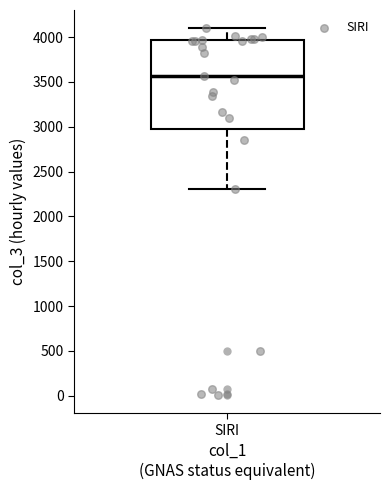

Read this box plot against the y-axis: the position of the median line, the range covered by the box, and the ends of both whiskers. The values are not printed on the chart, so give them approximately, as read against the axis.

median 3550, box 2950 to 3950, whiskers 2300 to 4100